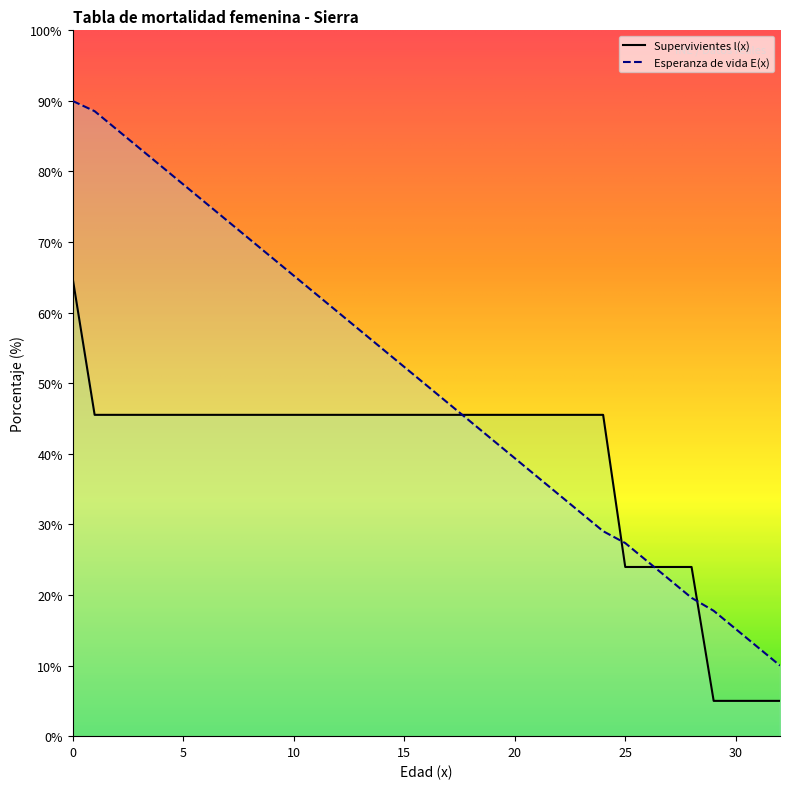

Between 13 and 10, which is larger?

13